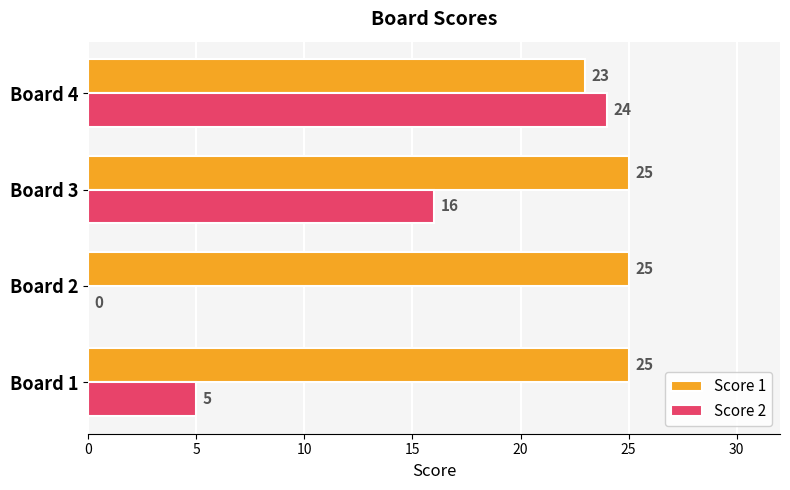

Which series has the largest total across all categories?

Score 1